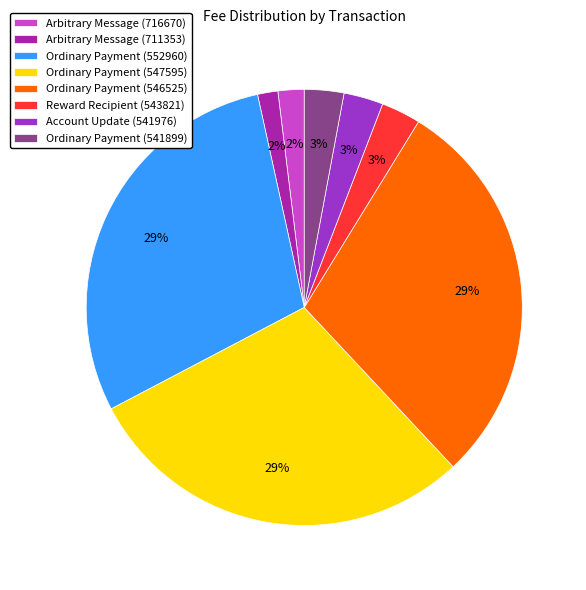

Is it true that Ordinary Payment (547595) is 22% of the pie?

False